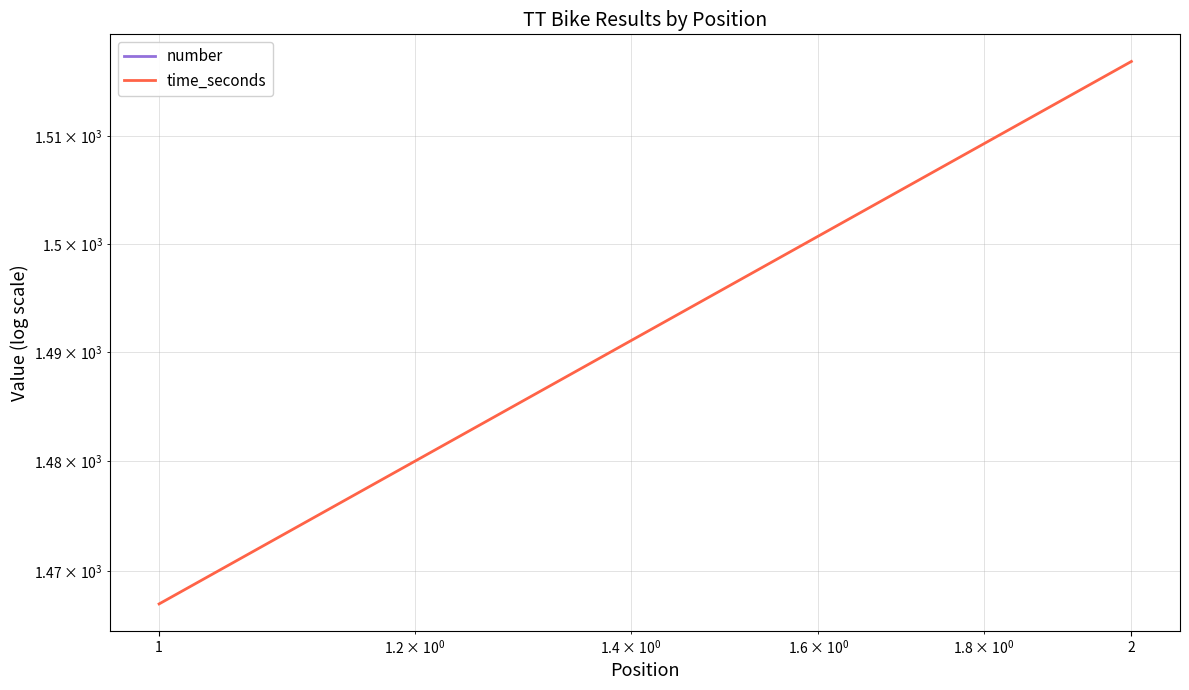

What is the total value across all series at 2?

1517